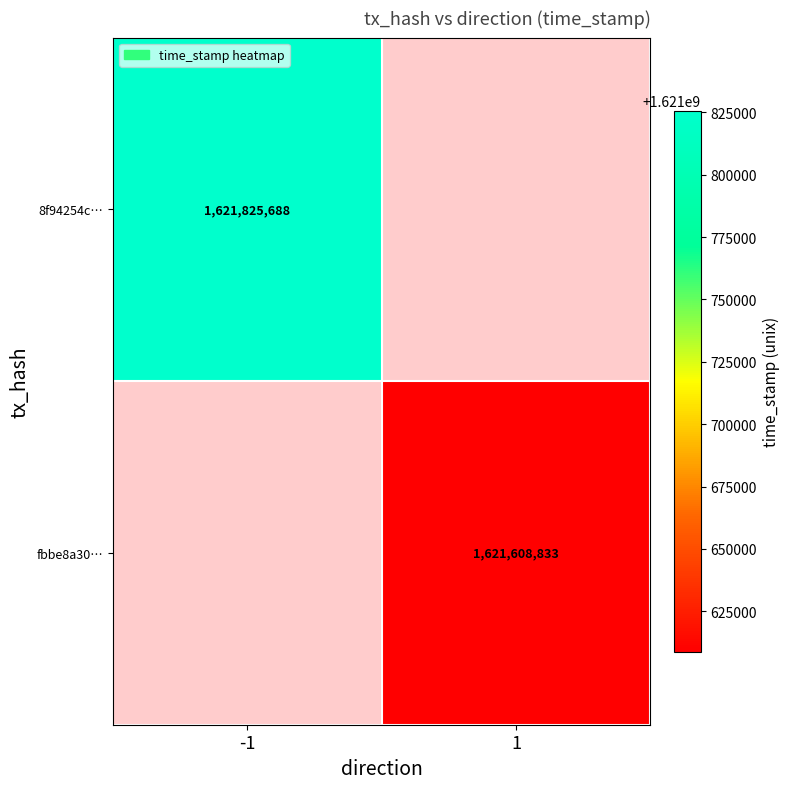

Is the value of fbbe8a30… at 1 greater than the value of 8f94254c… at -1?

No